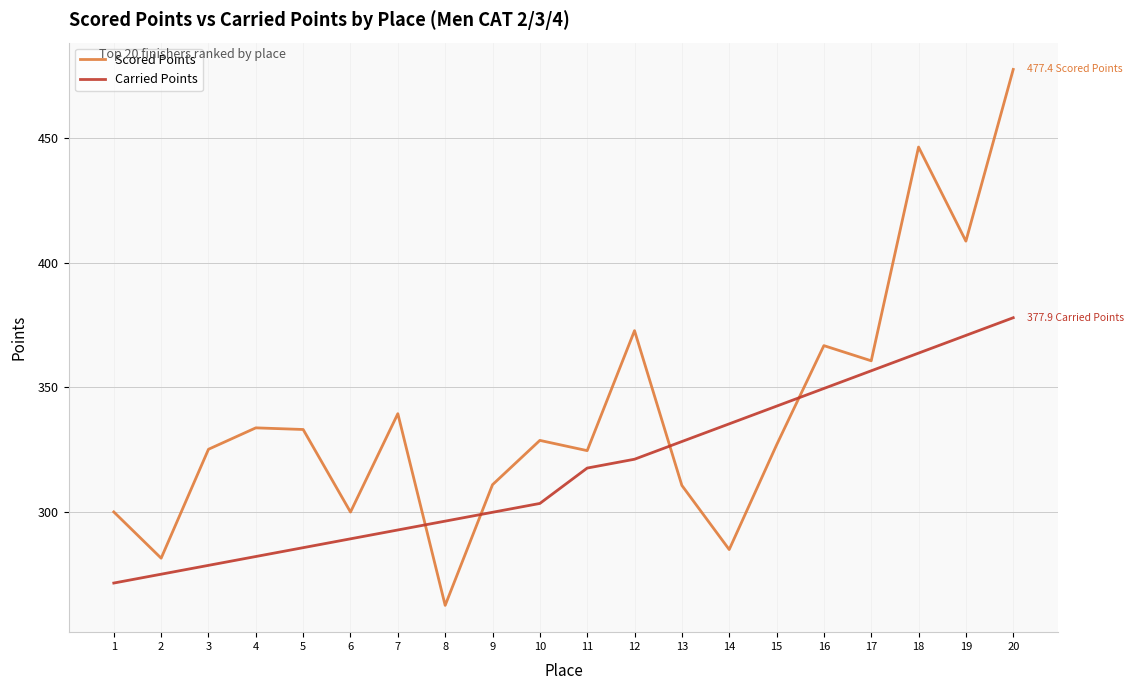

Does the chart have visible grid lines?

Yes